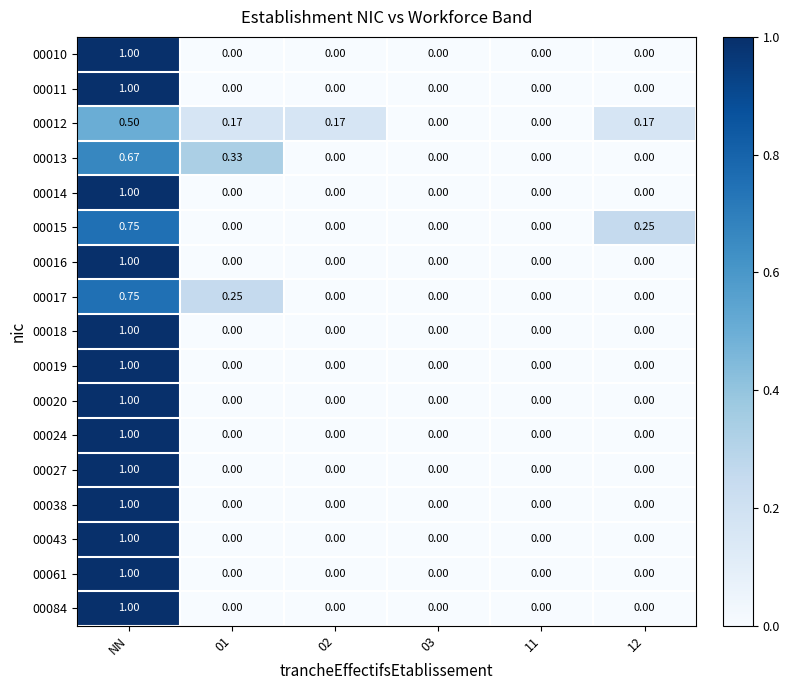

At which category is the sum across all series the highest?

NN